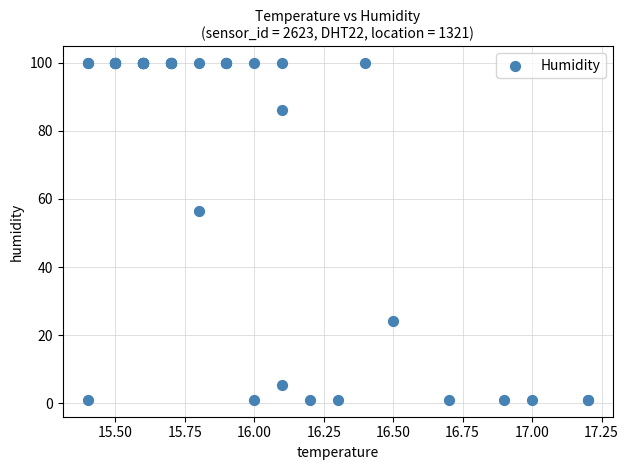

What Y value in the scatter plot is closest to 50?

56.4